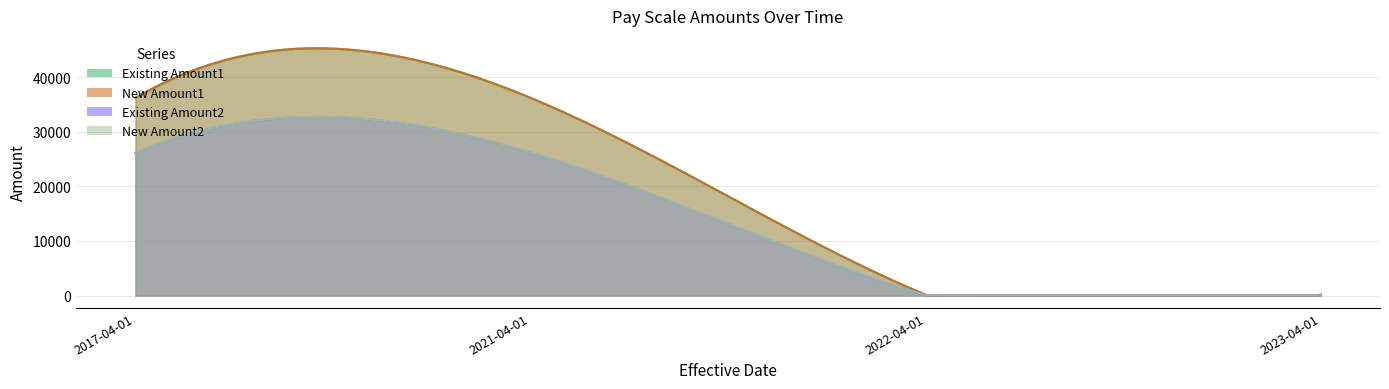

True or false: Existing Amount2 has a value of 124.6 at 2022-04-01.

False